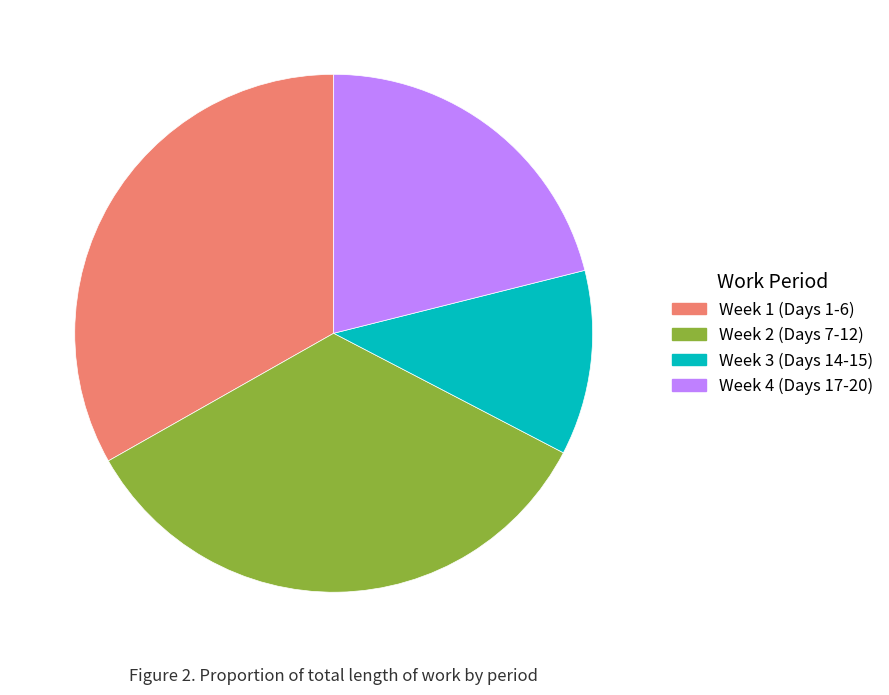

Which slice is the largest?

Week 2 (Days 7-12)